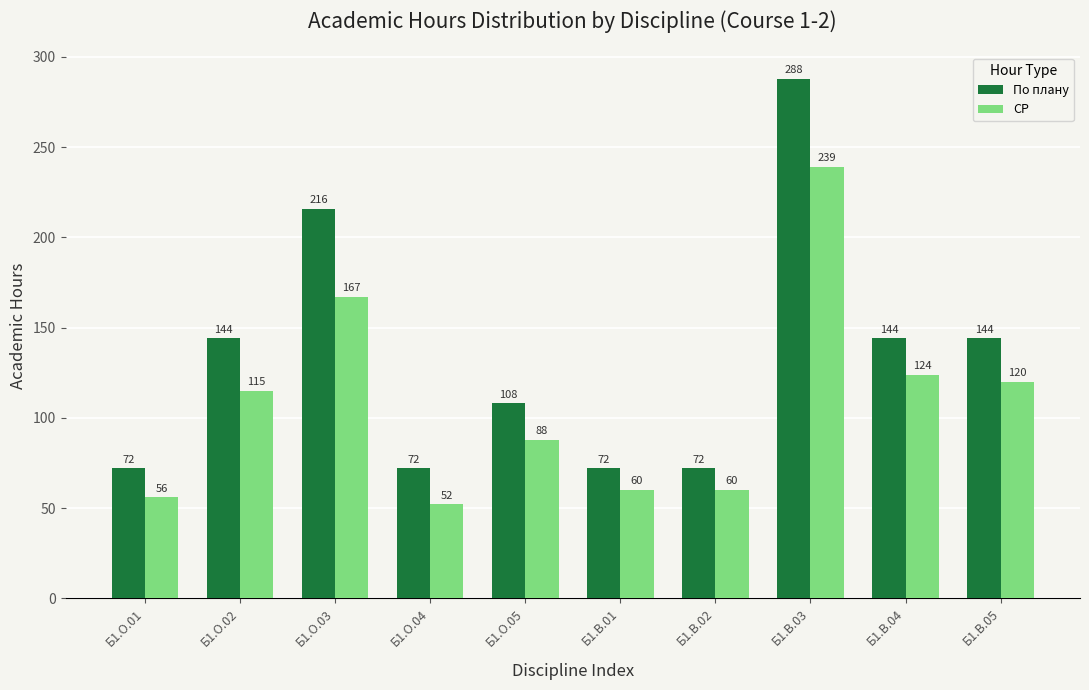

List the series in order of their peak value, highest first.

По плану, СР